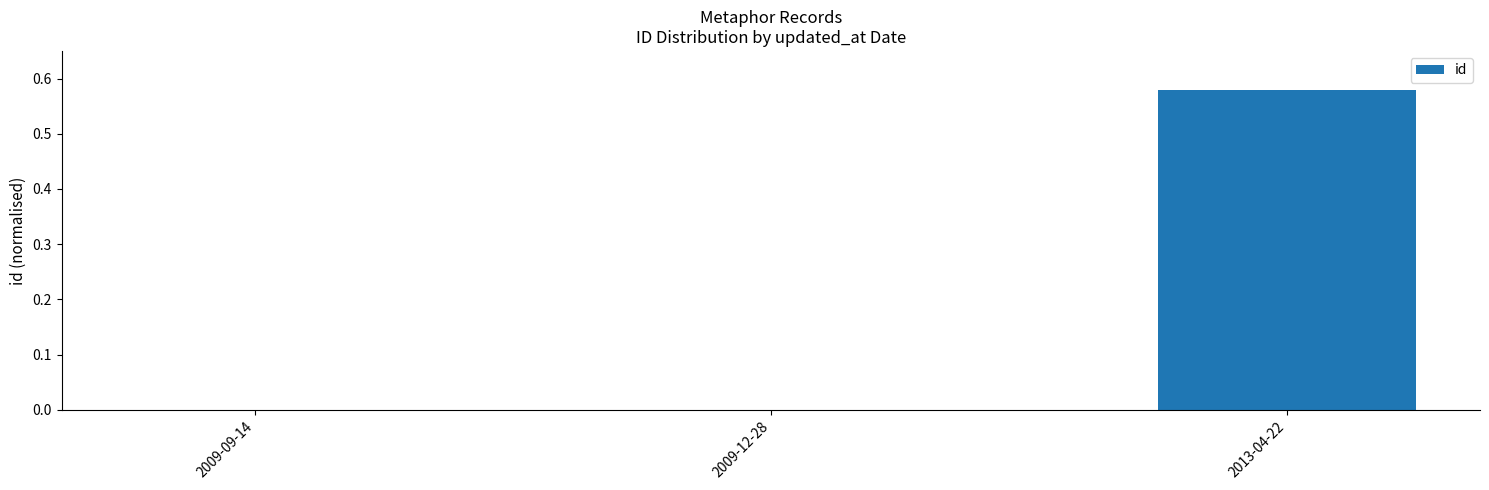

The value at 2009-12-28 is 0.0. True or false?

True